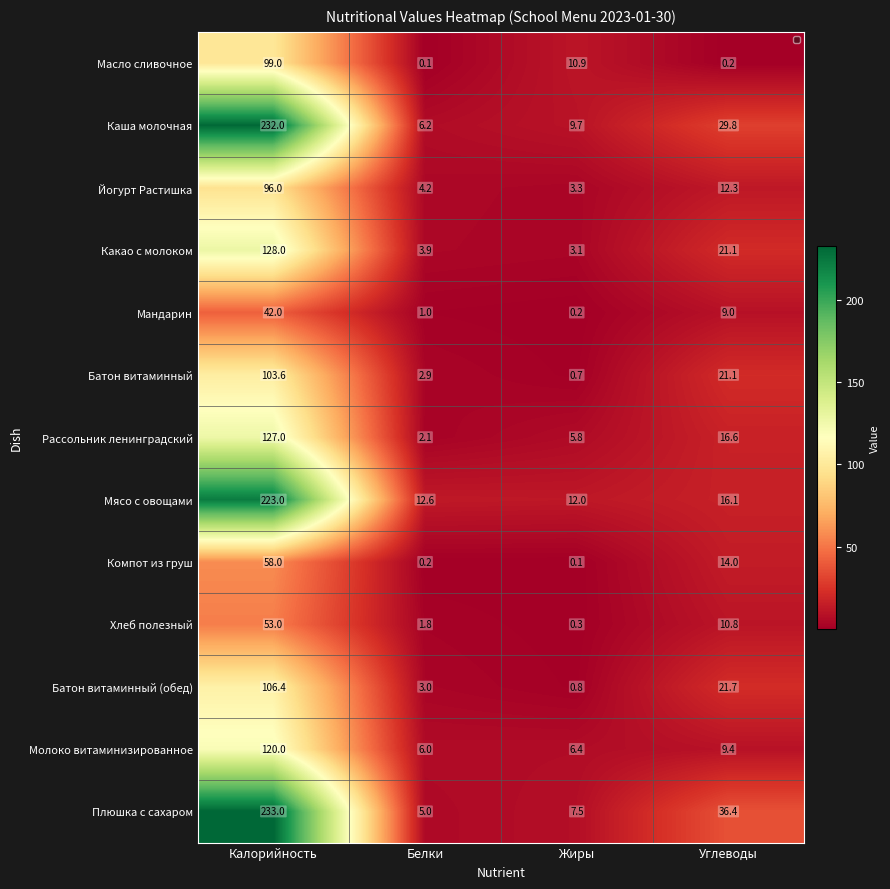

At Жиры, list the series in order from largest to smallest.

Мясо с овощами, Масло сливочное, Каша молочная, Плюшка с сахаром, Молоко витаминизированное, Рассольник ленинградский, Йогурт Растишка, Какао с молоком, Батон витаминный (обед), Батон витаминный, Хлеб полезный, Мандарин, Компот из груш